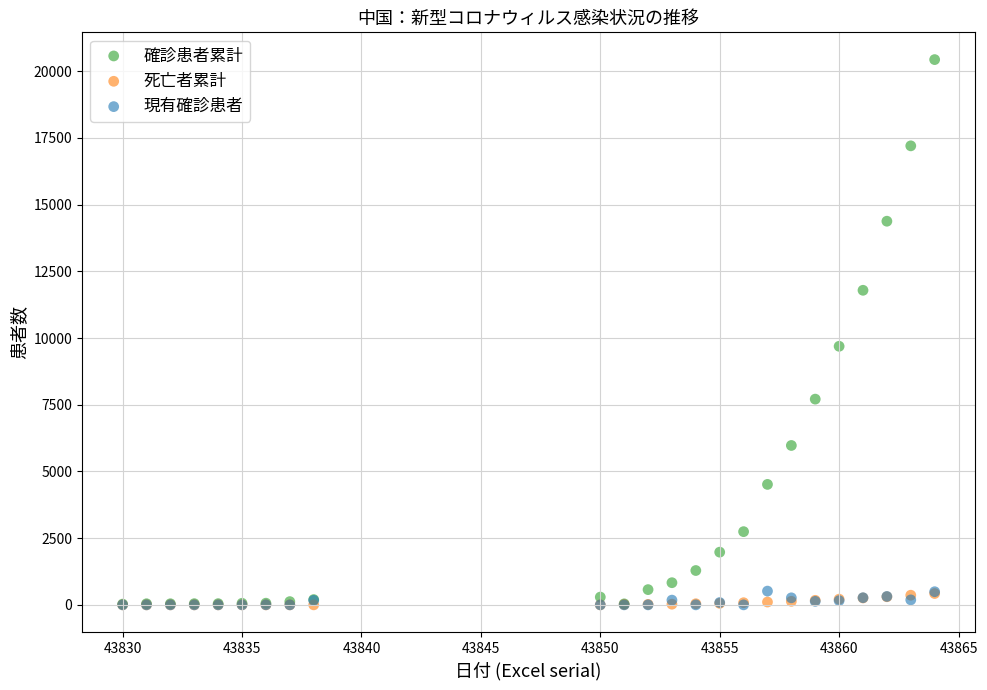

Across all series, what Y value is closest to 10219?

9692